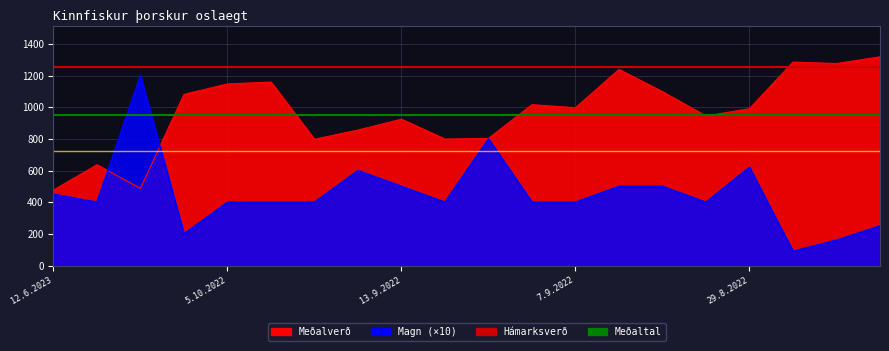

At which label does Meðalverð first exceed 997?

5.6.2023